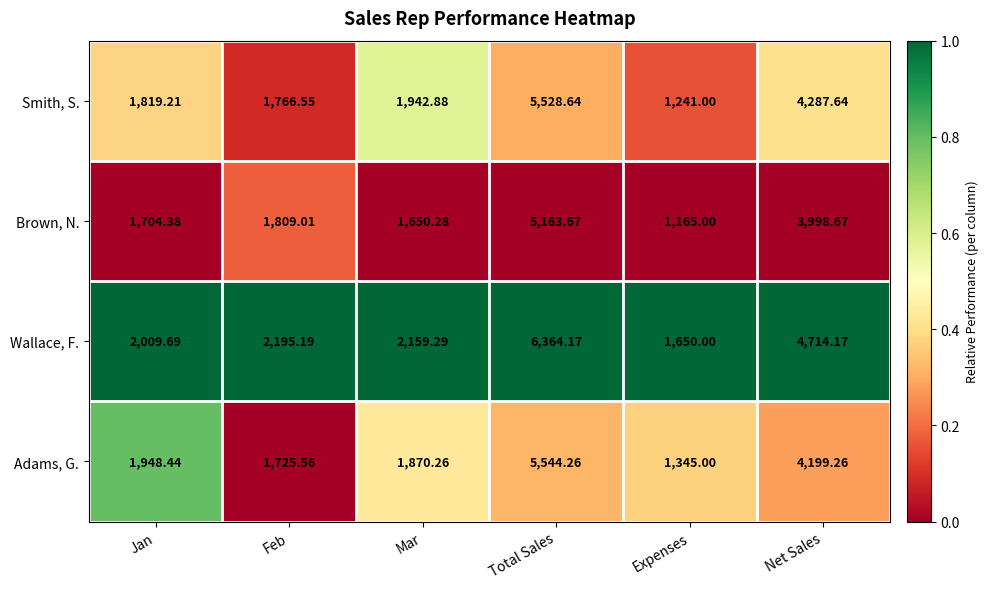

At Feb, list the series in order from largest to smallest.

Wallace, F., Brown, N., Smith, S., Adams, G.